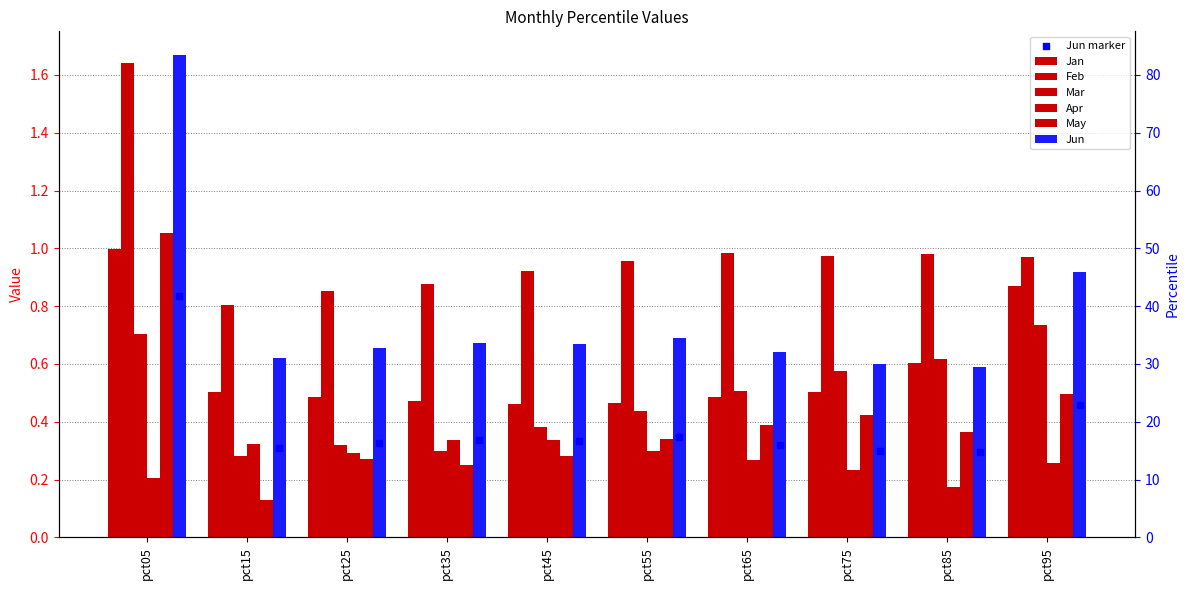

Which series contains the lowest Y value?

May